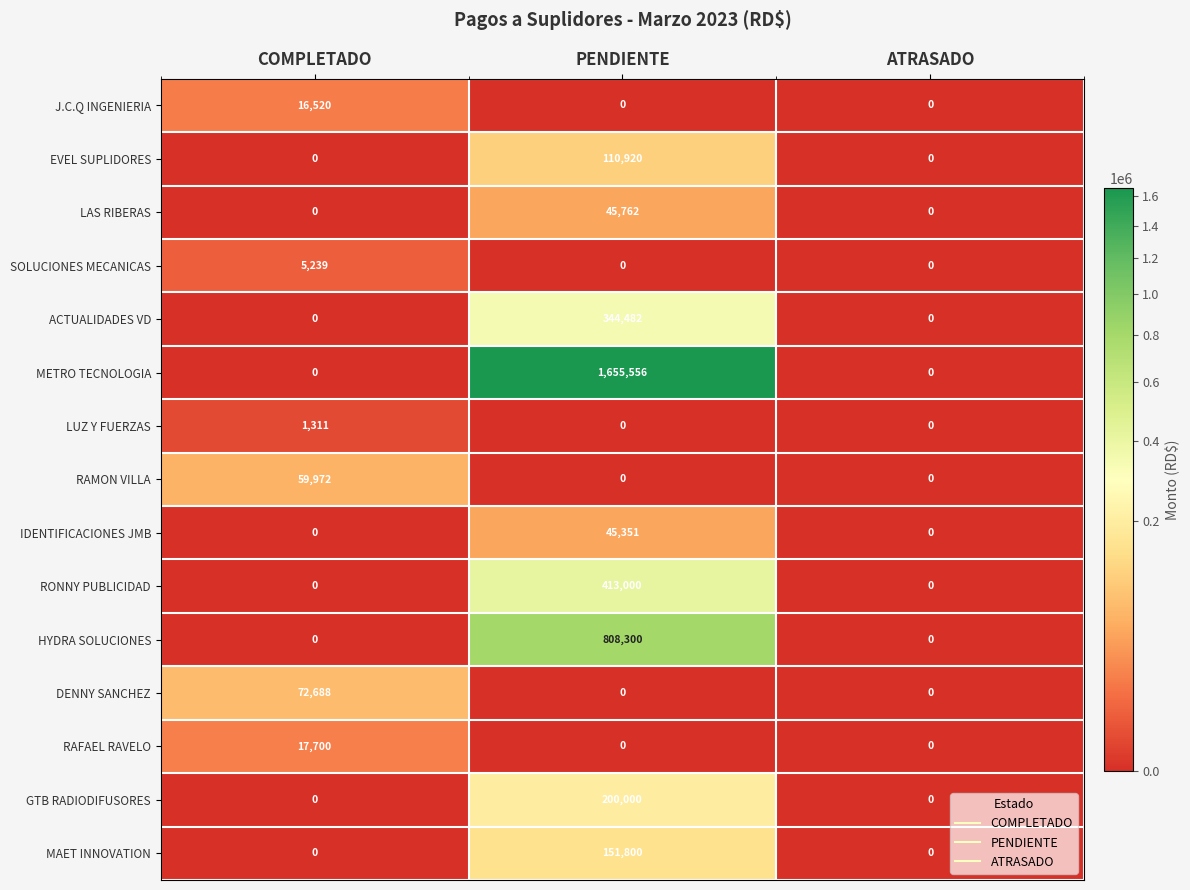

Which series has the largest range (max minus min)?

METRO TECNOLOGIA